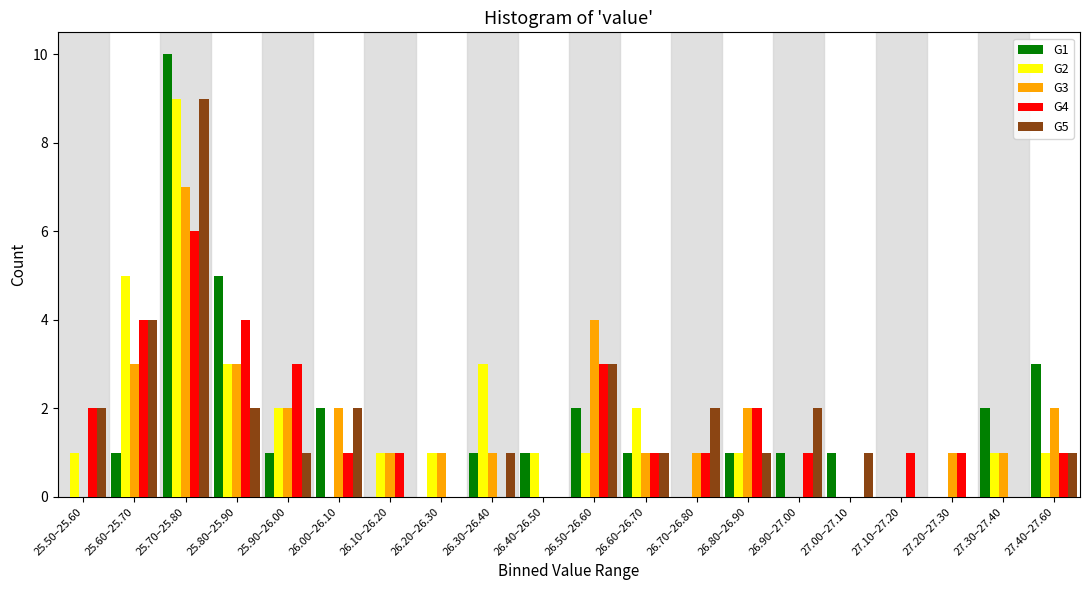

True or false: G5 has a value of 3 at 26.50–26.60.

True